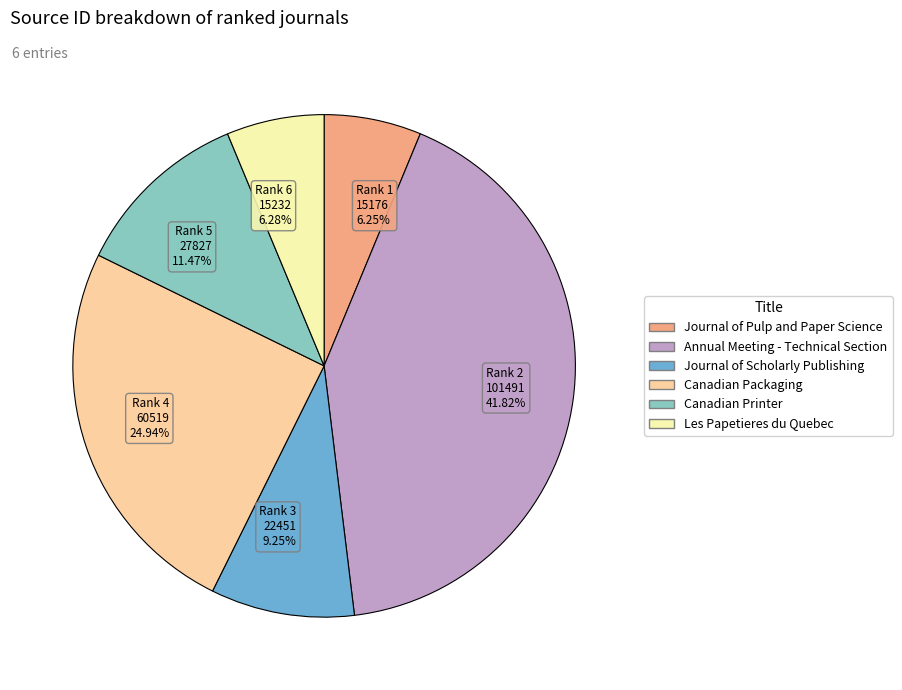

Is Rank 2 101491 41.82% the majority of the pie?

No